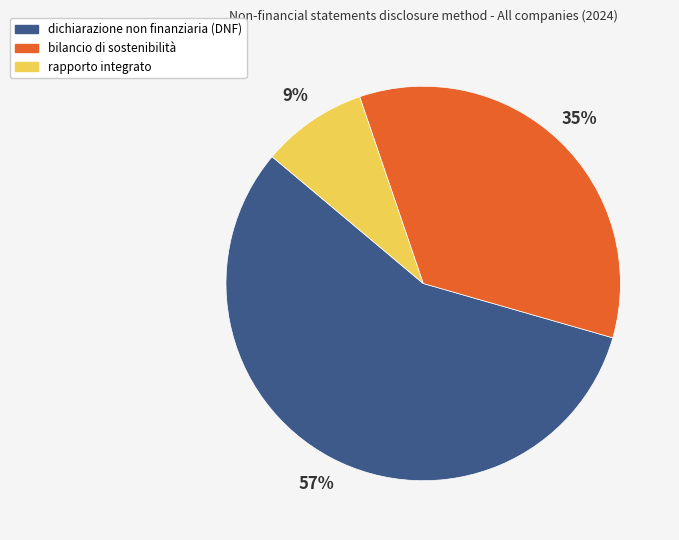

Does any single category account for the majority?

Yes